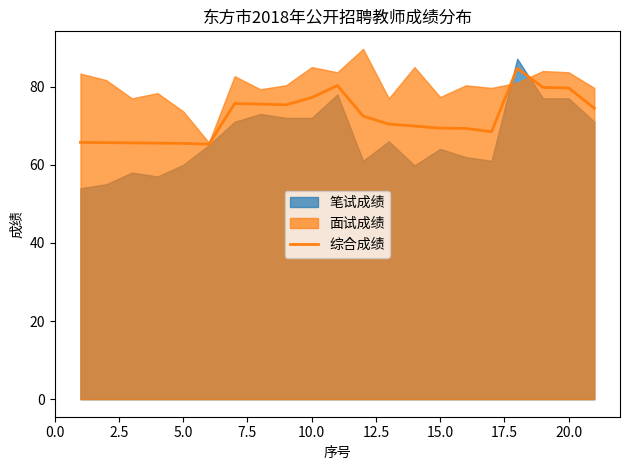

True or false: 综合成绩 has a value of 65.5 at 5.0.

True